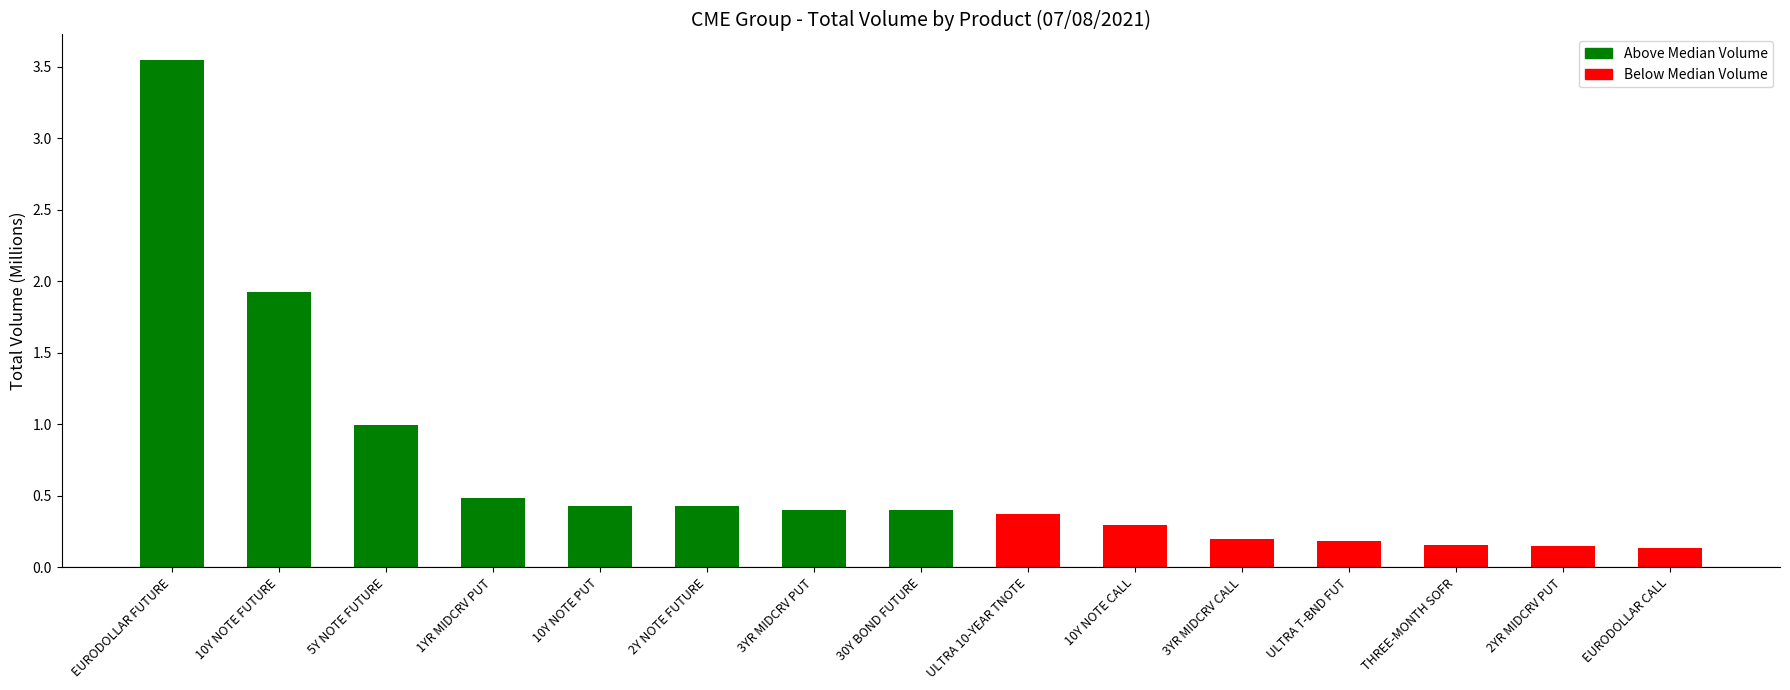

At which category does the chart reach its peak across all series?

EURODOLLAR FUTURE